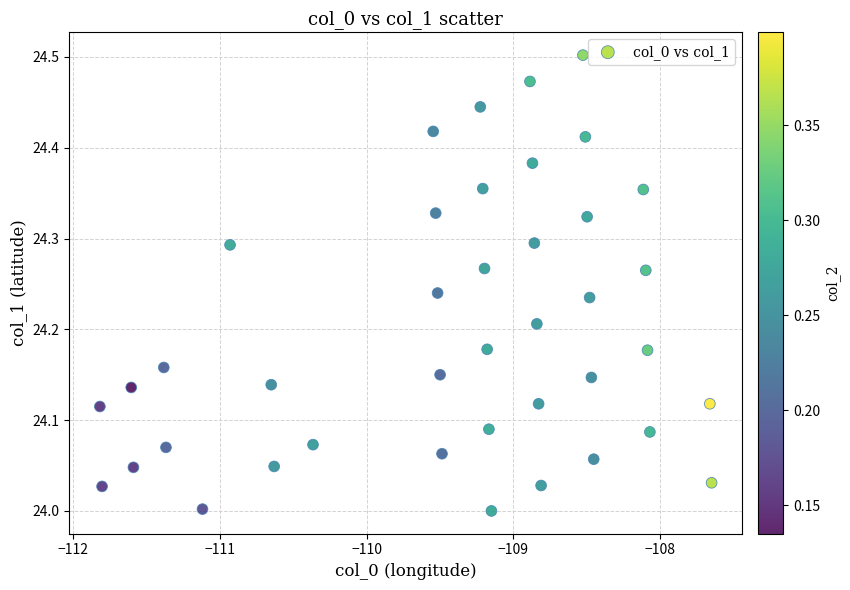

What is the range of X values (max minus min)?

4.2